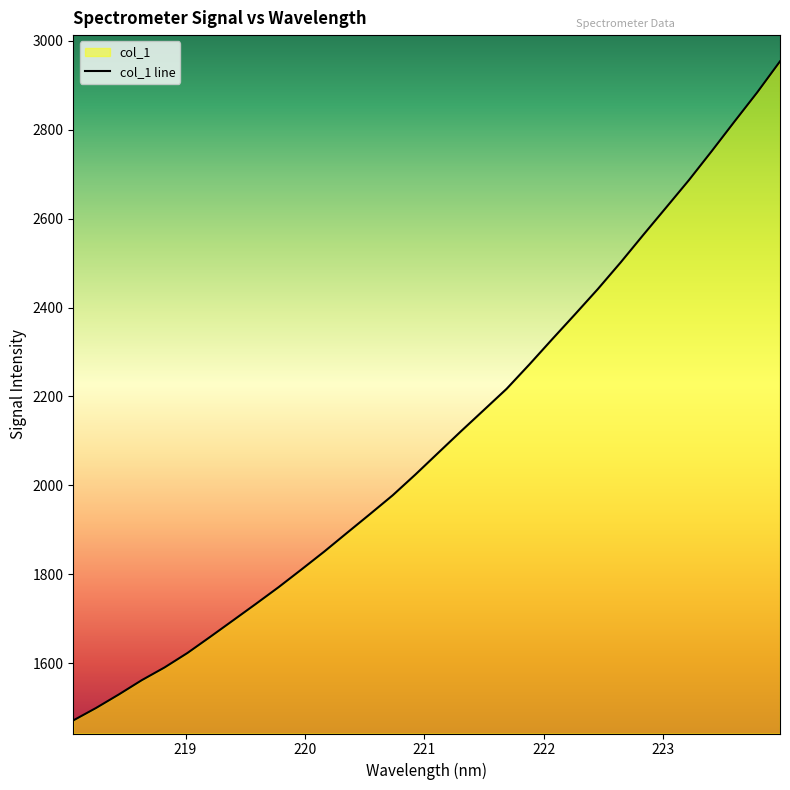

At which label does the data first exceed 2073?

221.1174